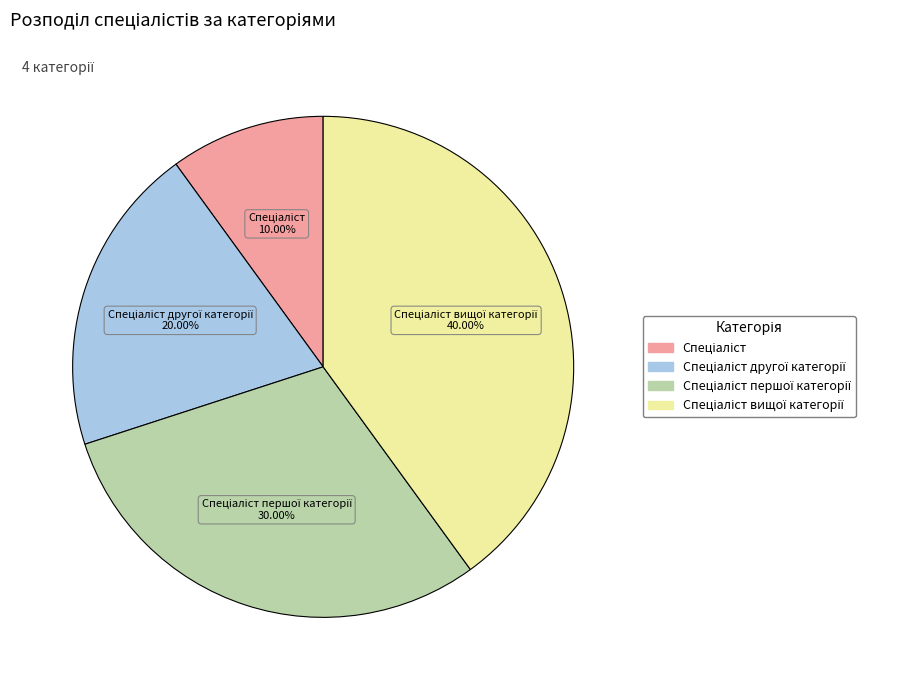

How many segments does this pie chart have?

4